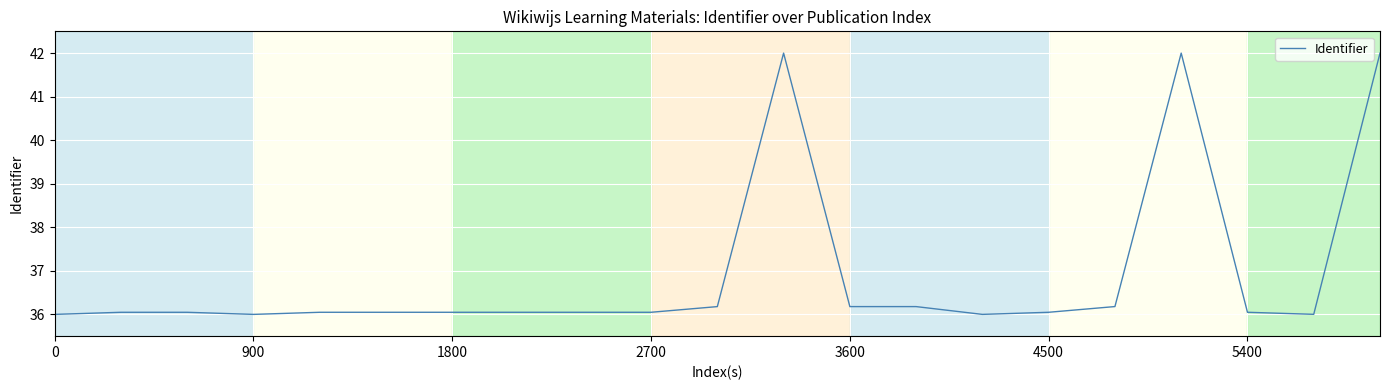

What is the smallest value displayed?

36.0